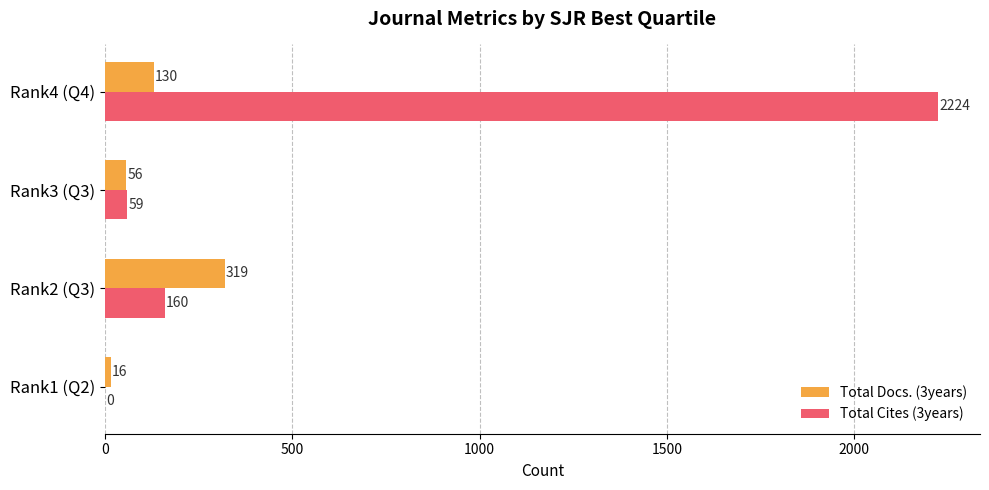

Is the value of Total Cites (3years) at Rank3 (Q3) greater than the value of Total Docs. (3years) at Rank4 (Q4)?

No